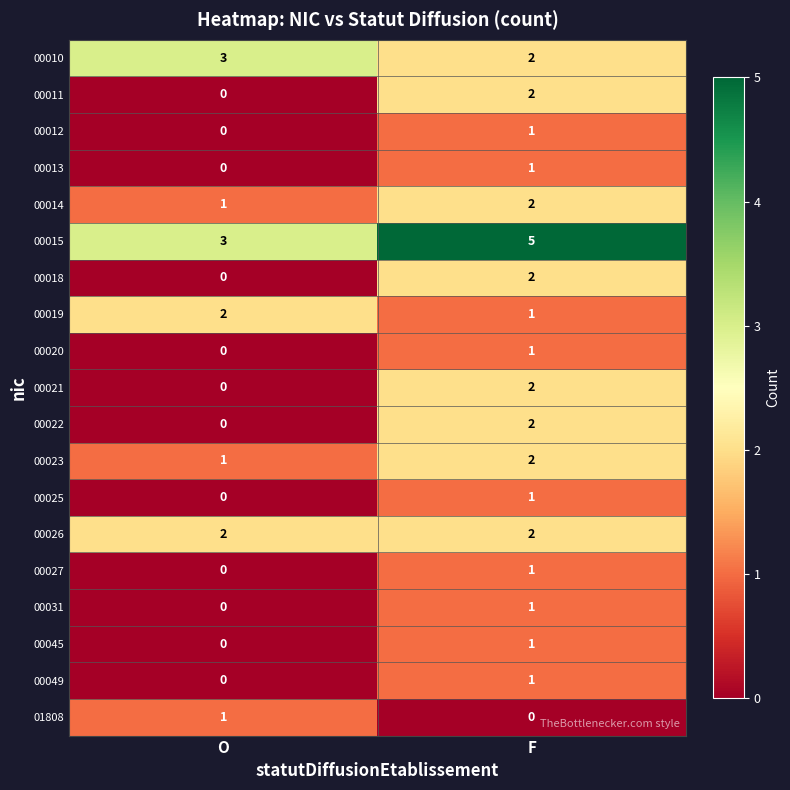

List the labels in order of 00012 value, largest first.

F, O